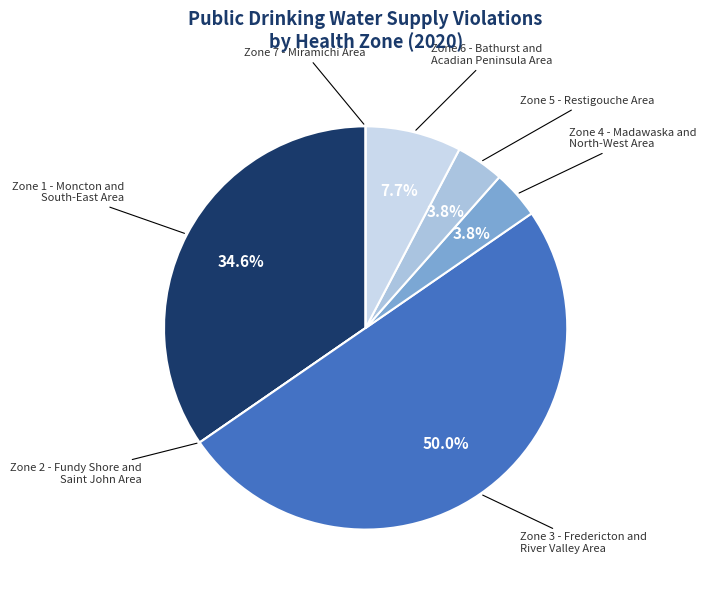

How much of the chart is everything except Zone 1 - Moncton and South-East Area?

65.4%